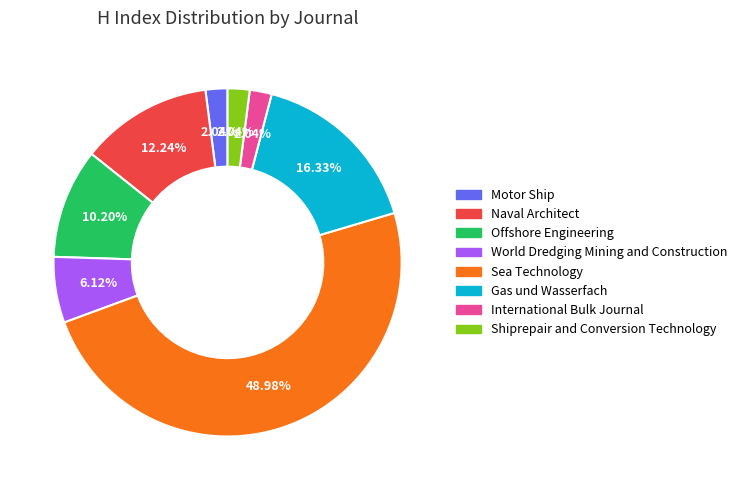

How many segments does this pie chart have?

8